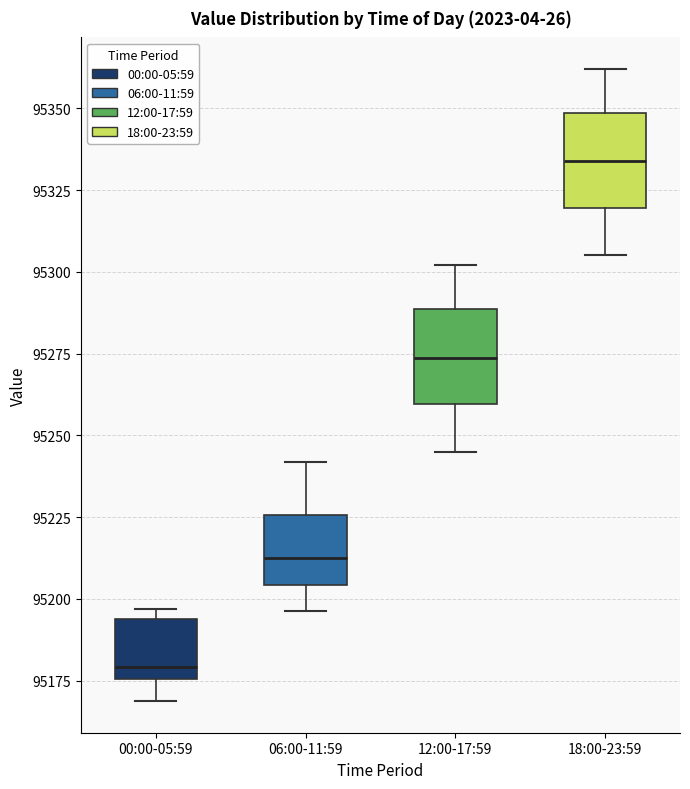

Which box has the highest median line?

18:00-23:59